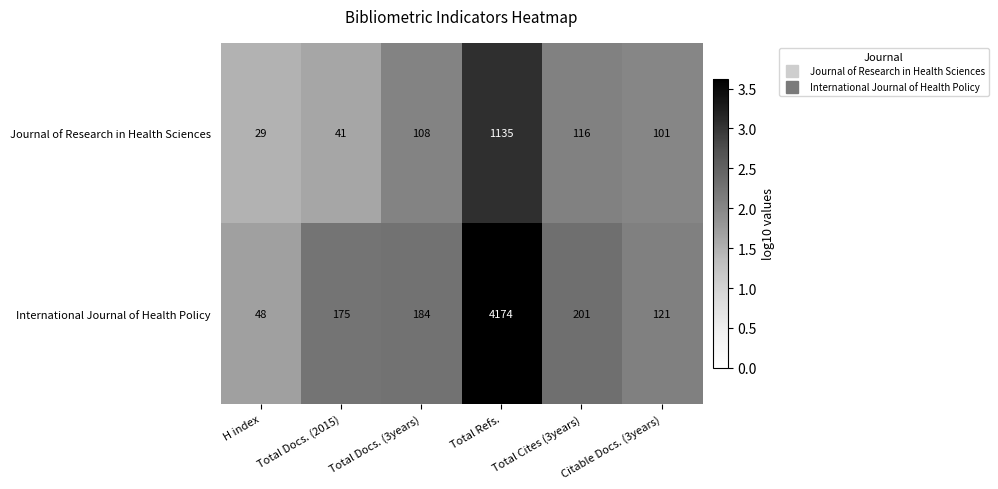

List the series in order of their overall mean, highest first.

International Journal of Health Policy, Journal of Research in Health Sciences